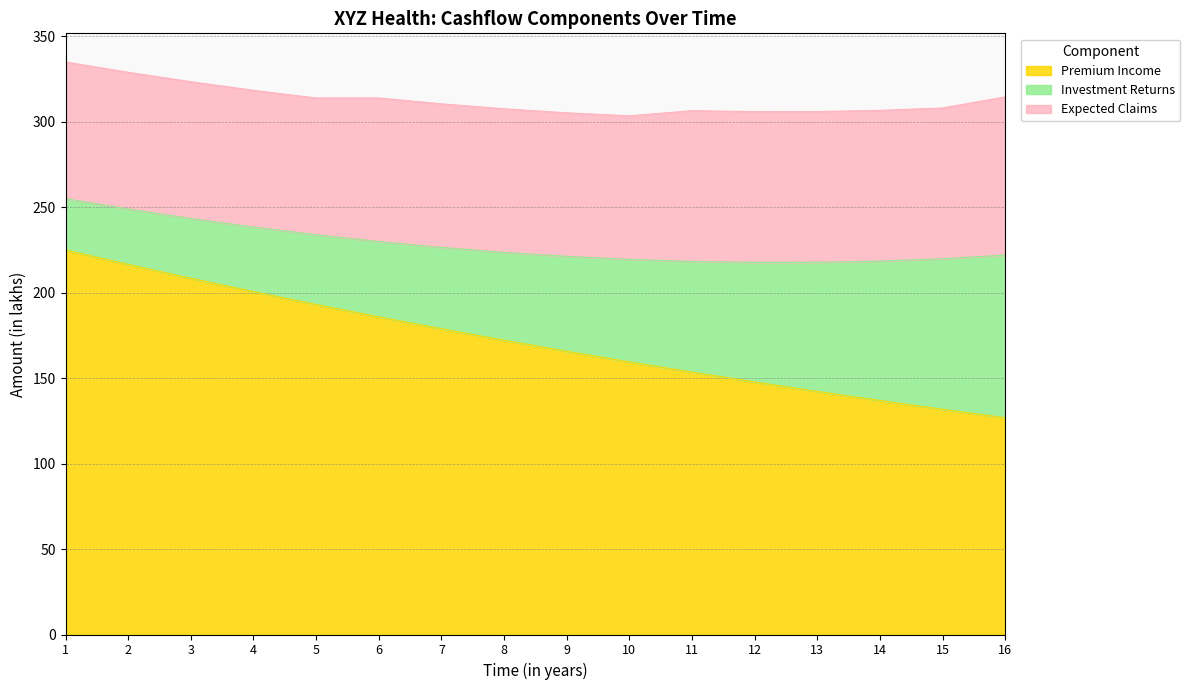

What is the value of the Premium Income point at the 3rd from the left?

208.4